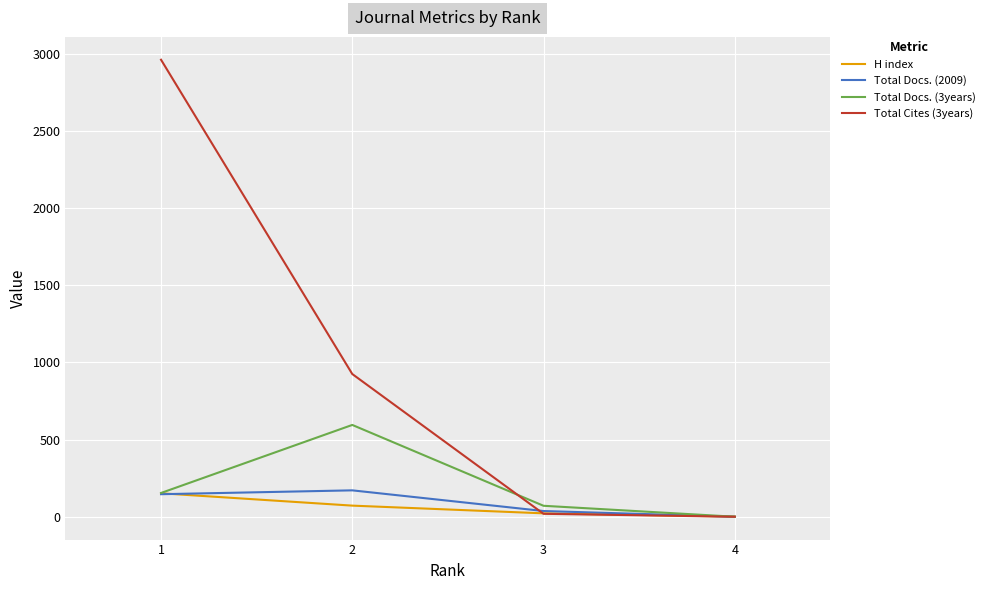

Which series ends up on top after the final intersection of H index and Total Docs. (3years)?

H index